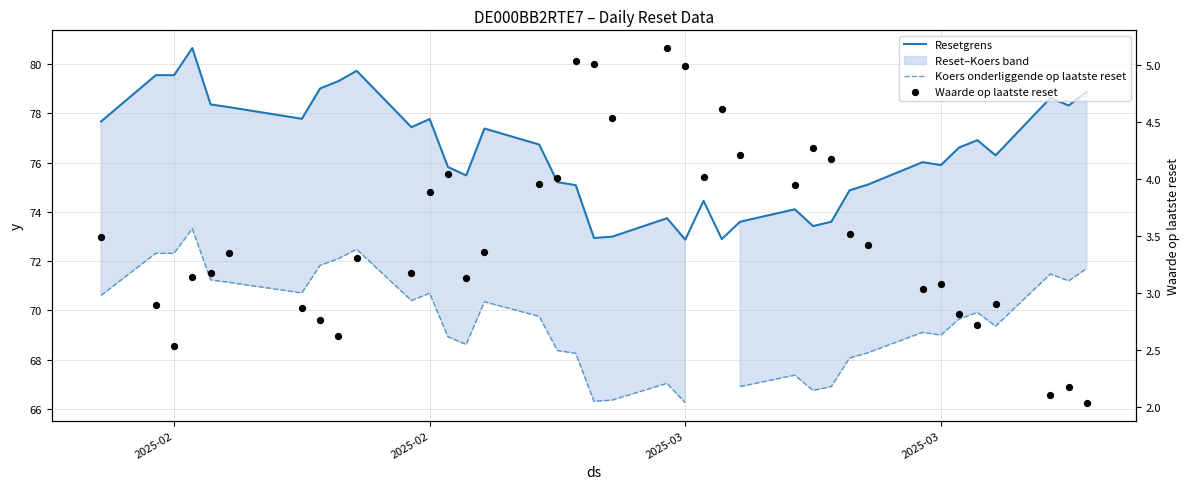

Is the value of Koers onderliggende op laatste reset at 2025-03 greater than the value of Resetgrens at 32?

No